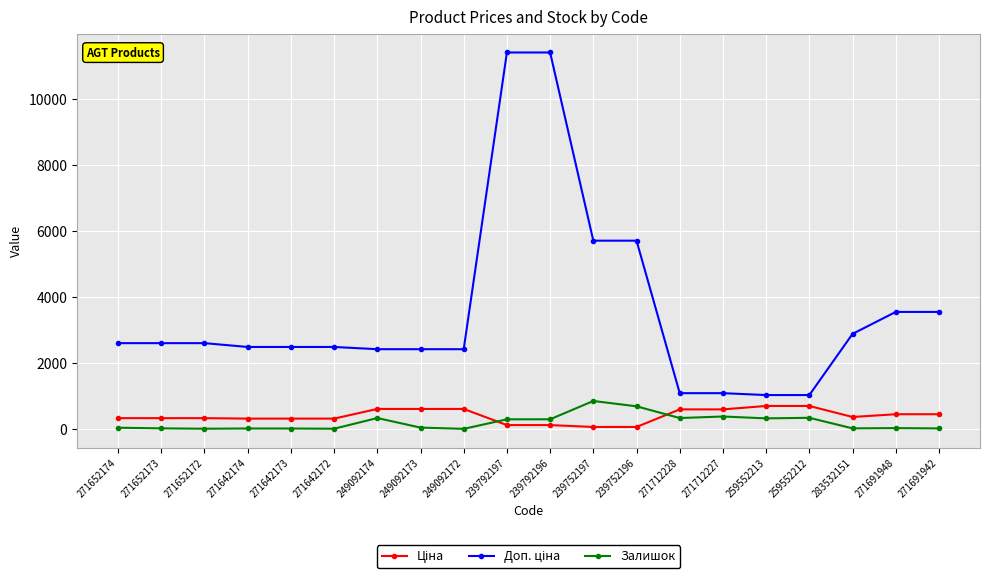

Is it true that Залишок equals 374.0 at 271712227?

True